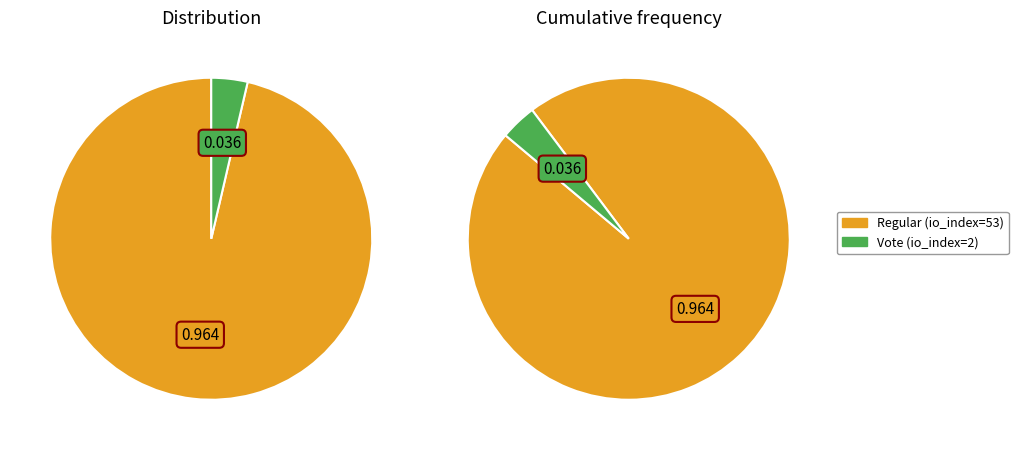

Which category accounts for the majority?

Regular (io_index=53)